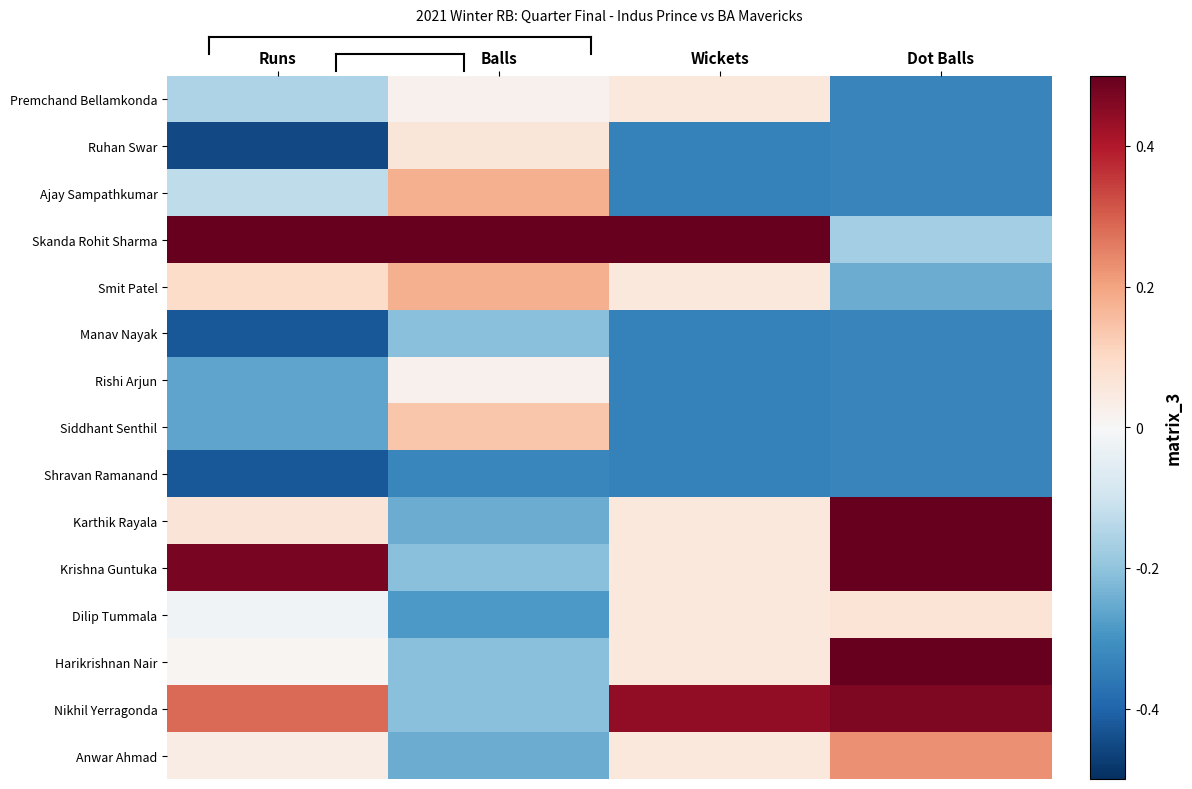

Reading left to right, extract all data points from this chart.

Premchand Bellamkonda: Runs=-0.2	Balls=0.0	Wickets=0.1	Dot Balls=-0.3
Ruhan Swar: Runs=-0.5	Balls=0.1	Wickets=-0.3	Dot Balls=-0.3
Ajay Sampathkumar: Runs=-0.1	Balls=0.2	Wickets=-0.3	Dot Balls=-0.3
Skanda Rohit Sharma: Runs=1.2	Balls=1.3	Wickets=1.2	Dot Balls=-0.2
Smit Patel: Runs=0.1	Balls=0.2	Wickets=0.1	Dot Balls=-0.2
Manav Nayak: Runs=-0.4	Balls=-0.2	Wickets=-0.3	Dot Balls=-0.3
Rishi Arjun: Runs=-0.3	Balls=0.0	Wickets=-0.3	Dot Balls=-0.3
Siddhant Senthil: Runs=-0.3	Balls=0.1	Wickets=-0.3	Dot Balls=-0.3
Shravan Ramanand: Runs=-0.4	Balls=-0.3	Wickets=-0.3	Dot Balls=-0.3
Karthik Rayala: Runs=0.1	Balls=-0.2	Wickets=0.1	Dot Balls=0.6
Krishna Guntuka: Runs=0.5	Balls=-0.2	Wickets=0.1	Dot Balls=0.6
Dilip Tummala: Runs=-0.0	Balls=-0.3	Wickets=0.1	Dot Balls=0.1
Harikrishnan Nair: Runs=0.0	Balls=-0.2	Wickets=0.1	Dot Balls=0.7
Nikhil Yerragonda: Runs=0.3	Balls=-0.2	Wickets=0.4	Dot Balls=0.5
Anwar Ahmad: Runs=0.0	Balls=-0.2	Wickets=0.1	Dot Balls=0.2